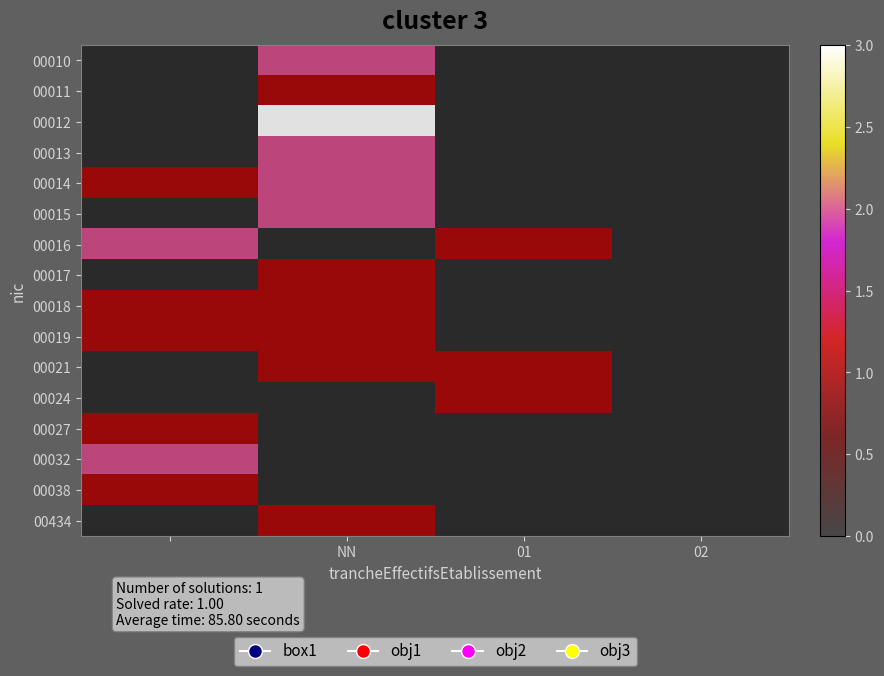

Reading left to right, list all the values displayed in this chart.

00010: 0	2	0	0
00011: 0	1	0	0
00012: 0	3	0	0
00013: 0	2	0	0
00014: 1	2	0	0
00015: 0	2	0	0
00016: 2	0	1	0
00017: 0	1	0	0
00018: 1	1	0	0
00019: 1	1	0	0
00021: 0	1	1	0
00024: 0	0	1	0
00027: 1	0	0	0
00032: 2	0	0	0
00038: 1	0	0	0
00434: 0	1	0	0